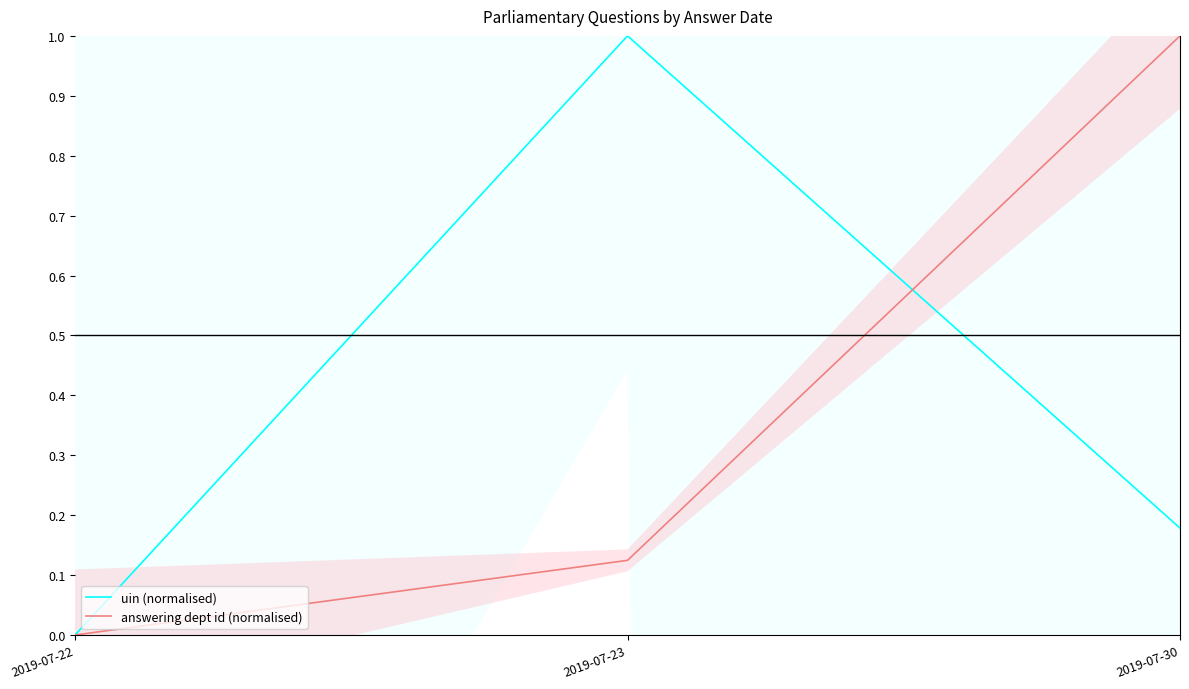

At which category does the chart reach its peak across all series?

2019-07-23